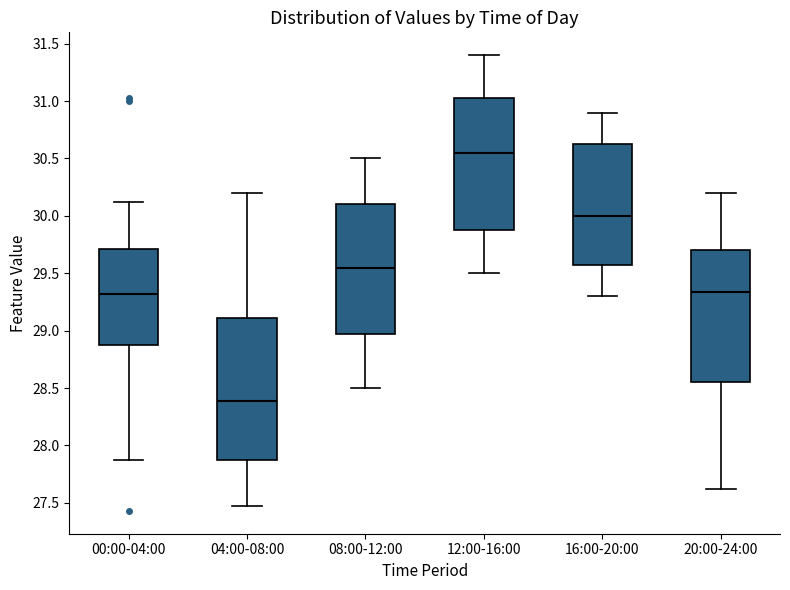

Comparing the boxes themselves (not the whiskers), which one is the tallest?

04:00-08:00